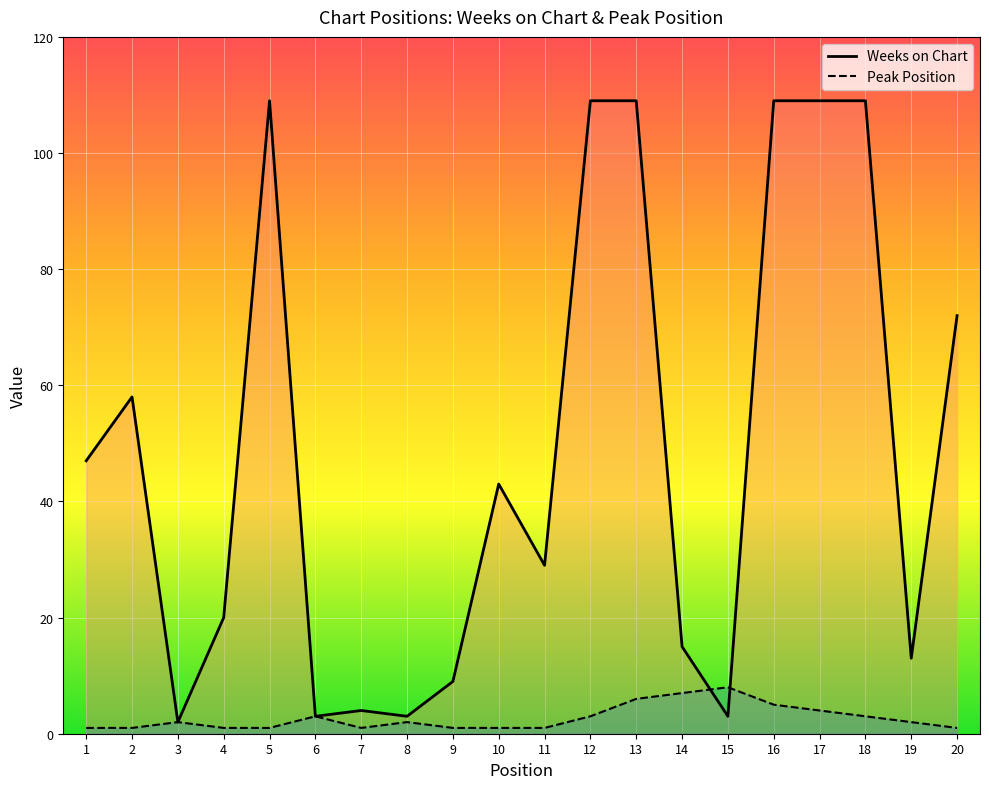

Rank the categories by Weeks on Chart value from lowest to highest.

3, 6, 8, 15, 7, 9, 19, 14, 4, 11, 10, 1, 2, 20, 5, 12, 13, 16, 17, 18